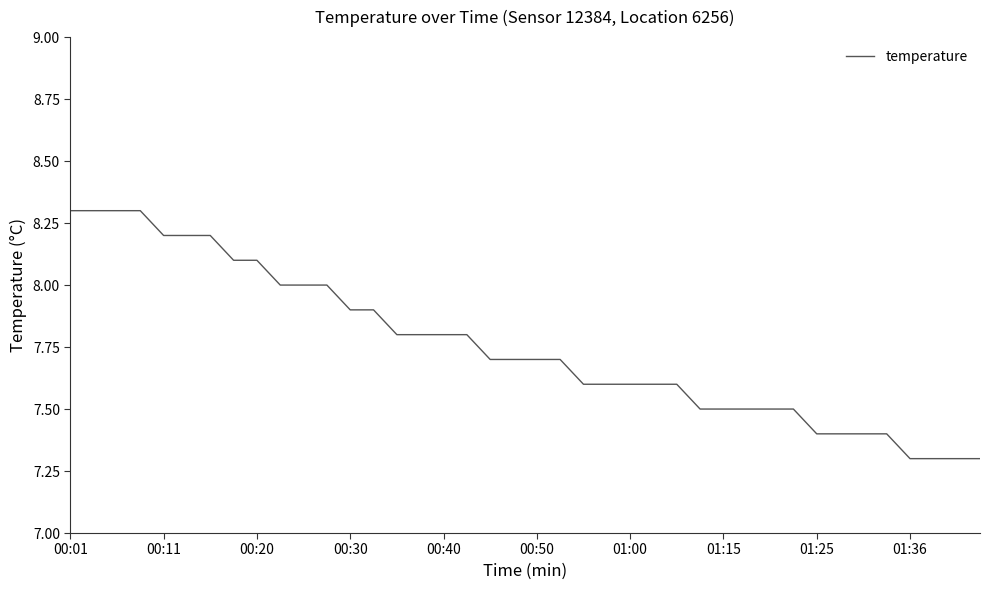

Does the chart display data point markers on the line(s)?

No